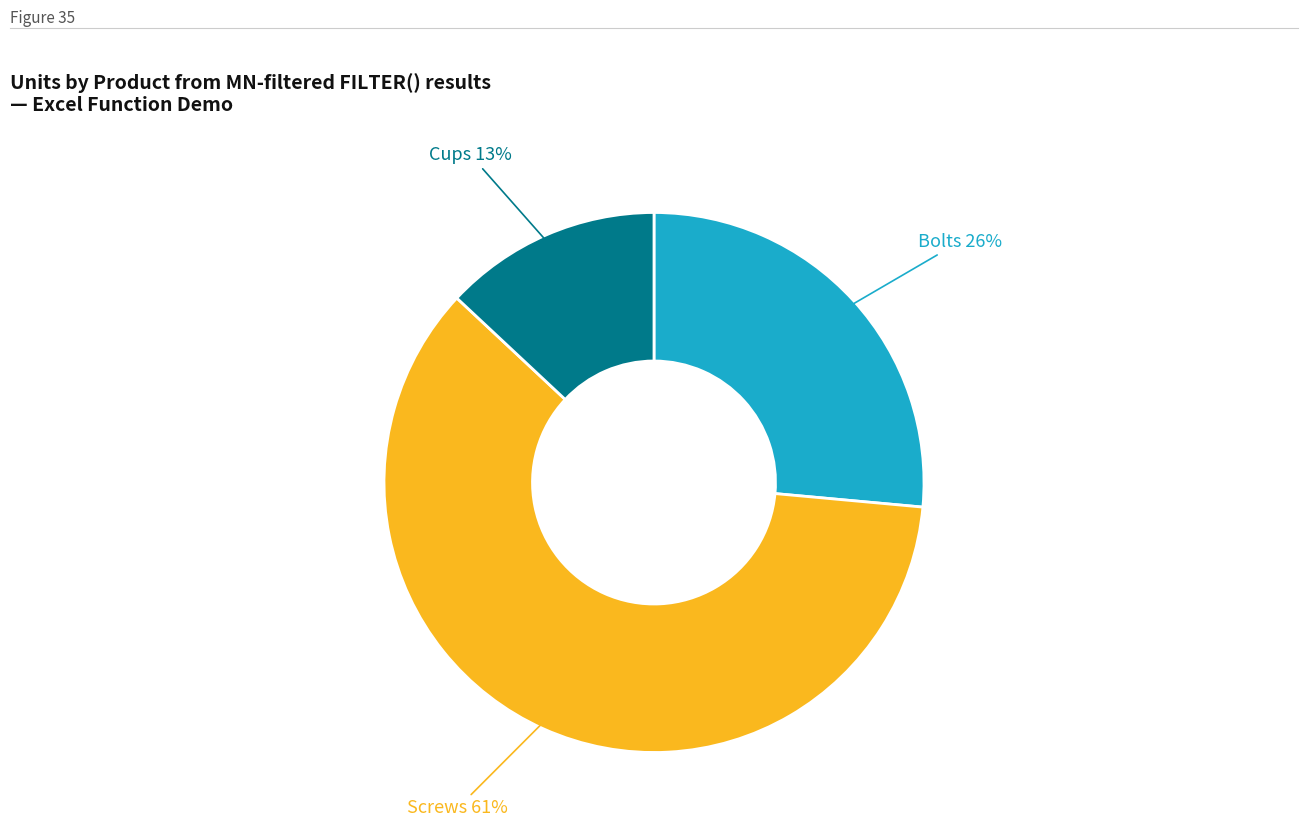

Does any single category account for the majority?

Yes